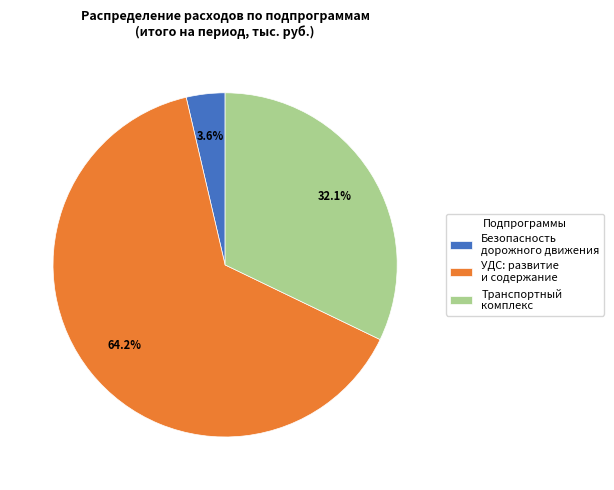

Does Транспортный комплекс represent more than half of the total?

No